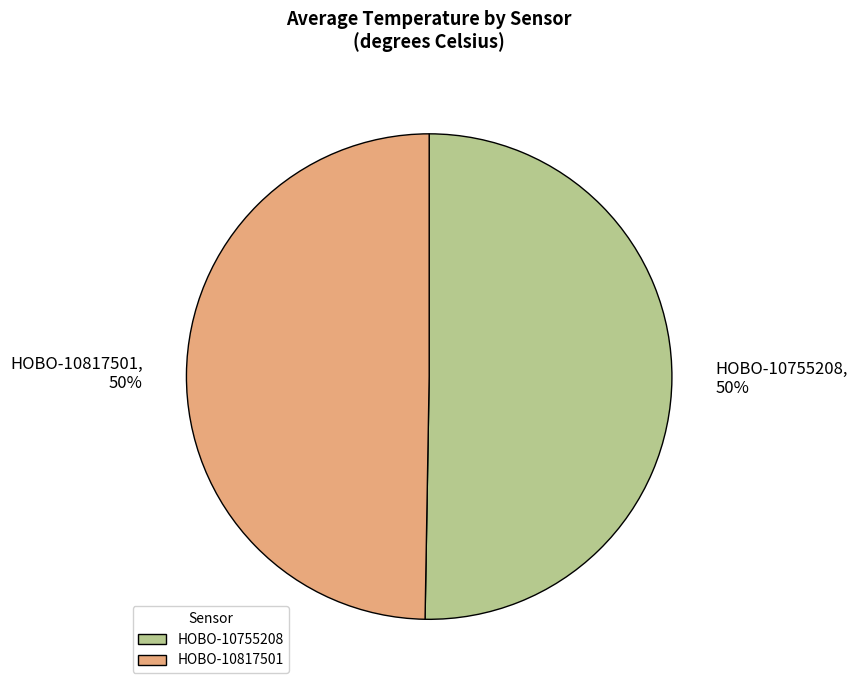

Is it true that HOBO-10755208 is 50% of the pie?

True